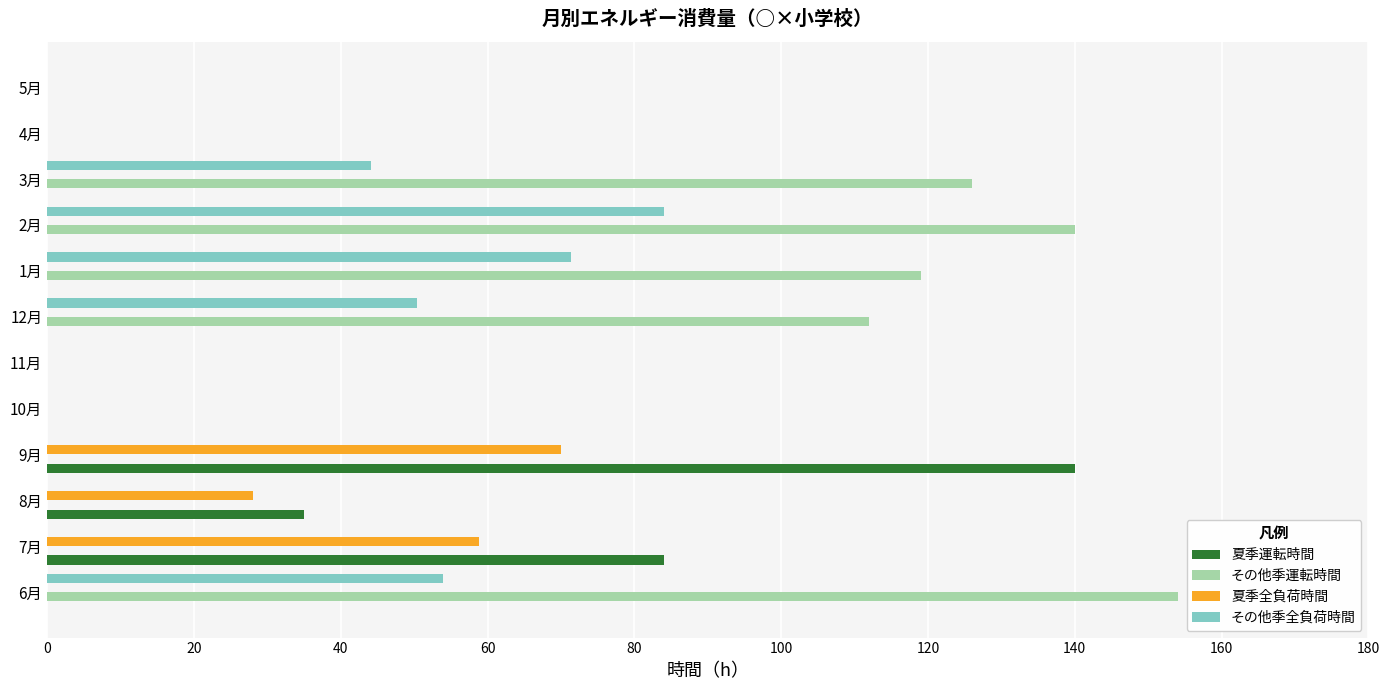

Which series has the largest total across all categories?

その他季運転時間